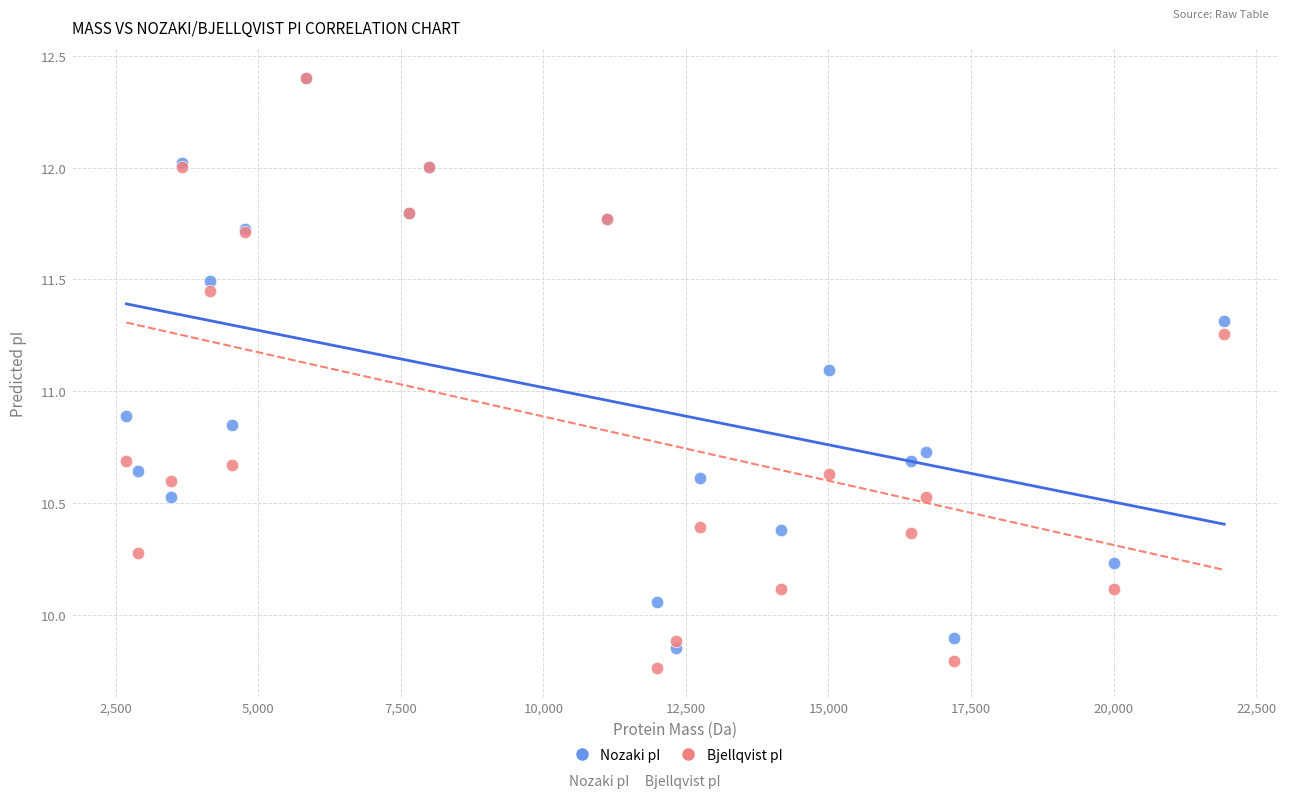

Which series reaches the minimum Y coordinate?

Bjellqvist pI